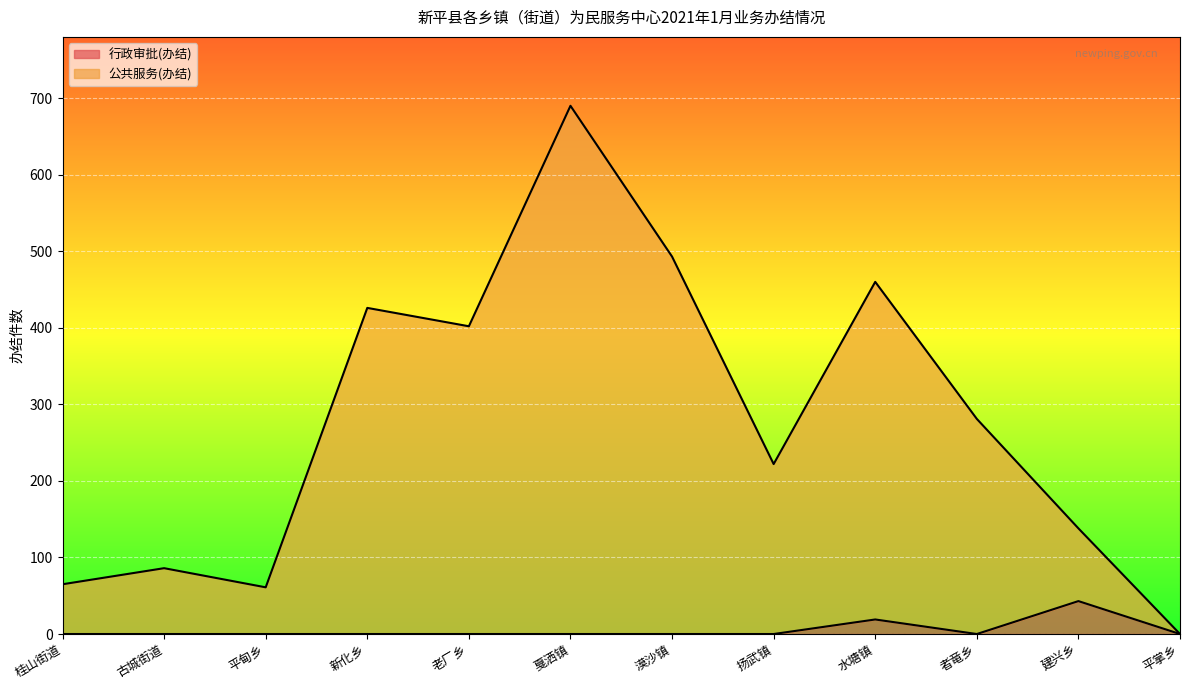

Which series has the largest total across all categories?

公共服务(办结)